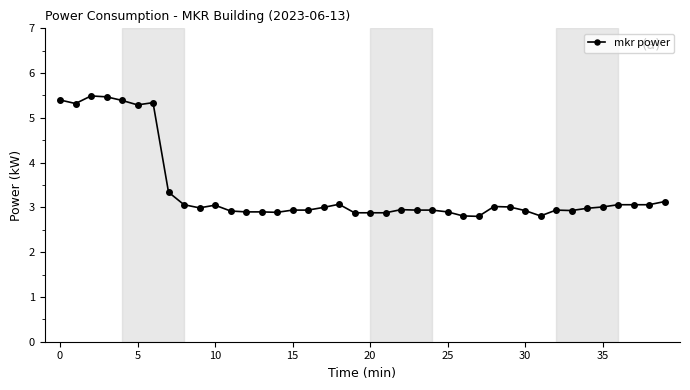

What is the smallest value displayed?

2.8